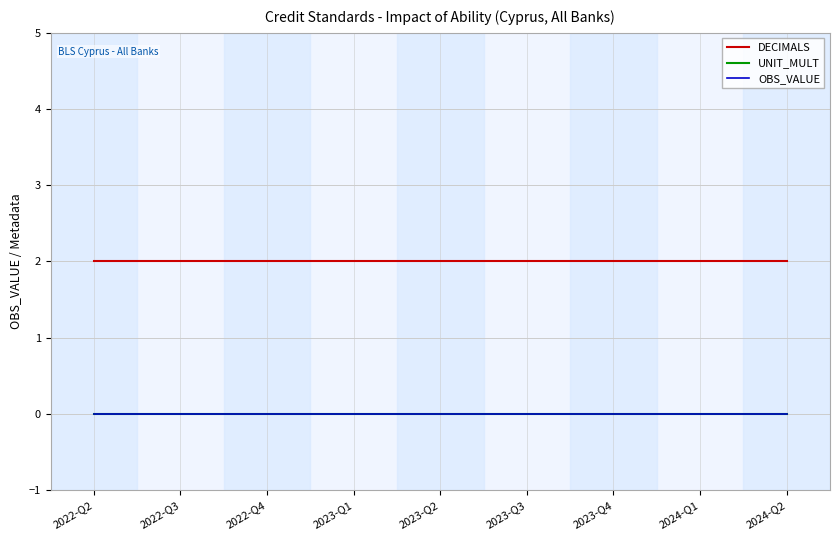

At which label does OBS_VALUE reach its peak?

2022-Q2